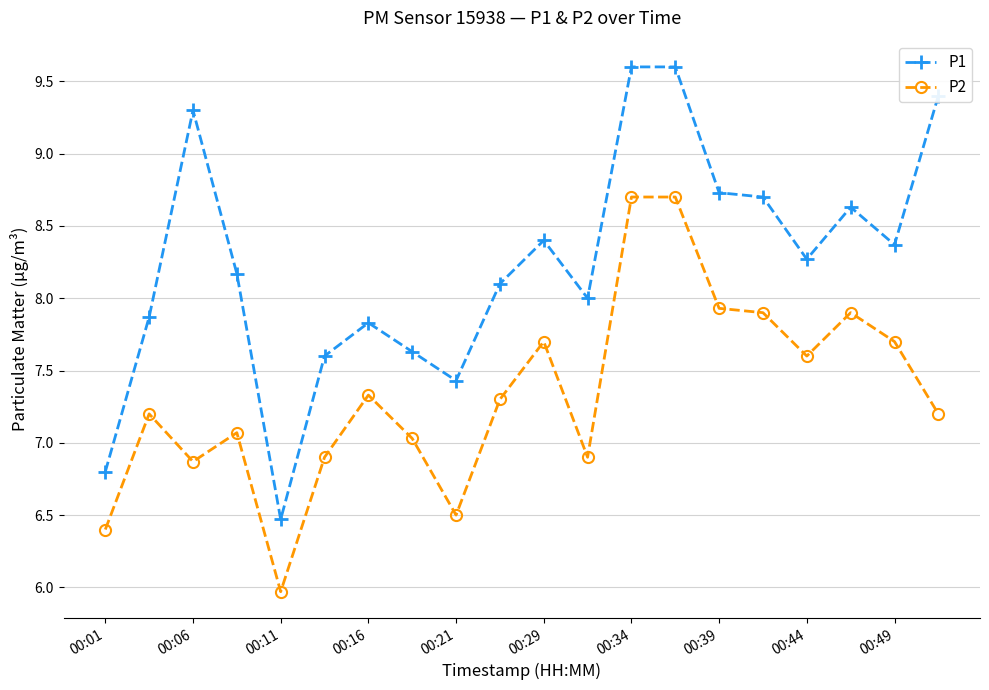

List the series in order of their overall mean, highest first.

P1, P2